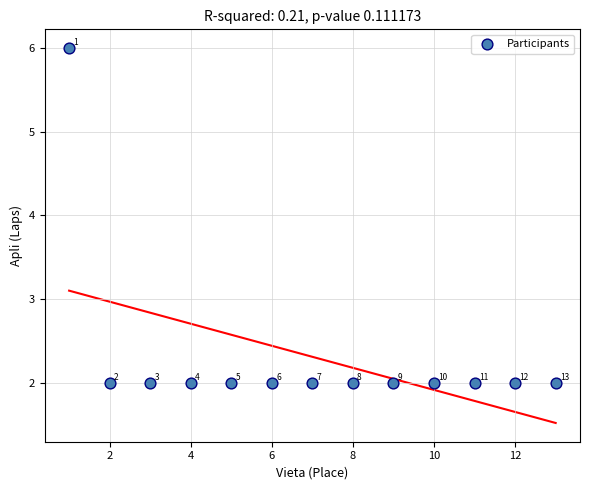

What is the range of Y values (max minus min)?

4